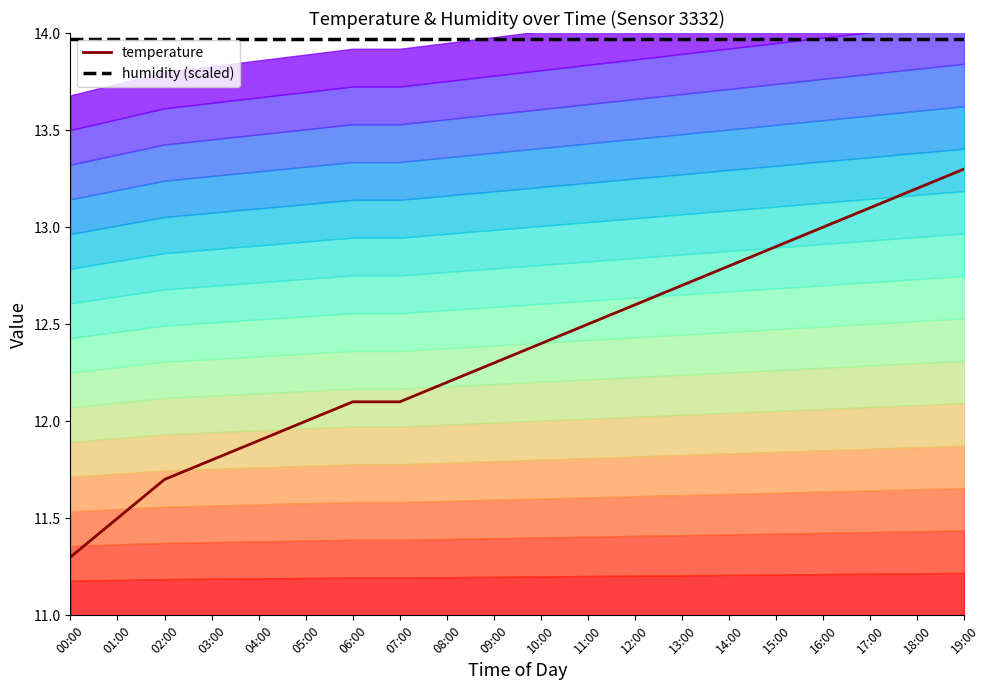

What position from the right is 12:00?

8